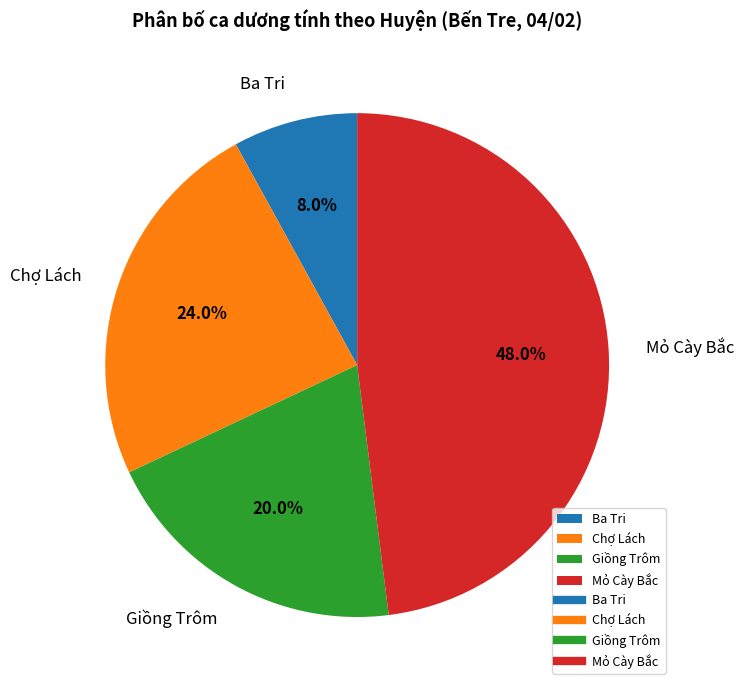

Rank the categories by value from lowest to highest.

Ba Tri, Giồng Trôm, Chợ Lách, Mỏ Cày Bắc